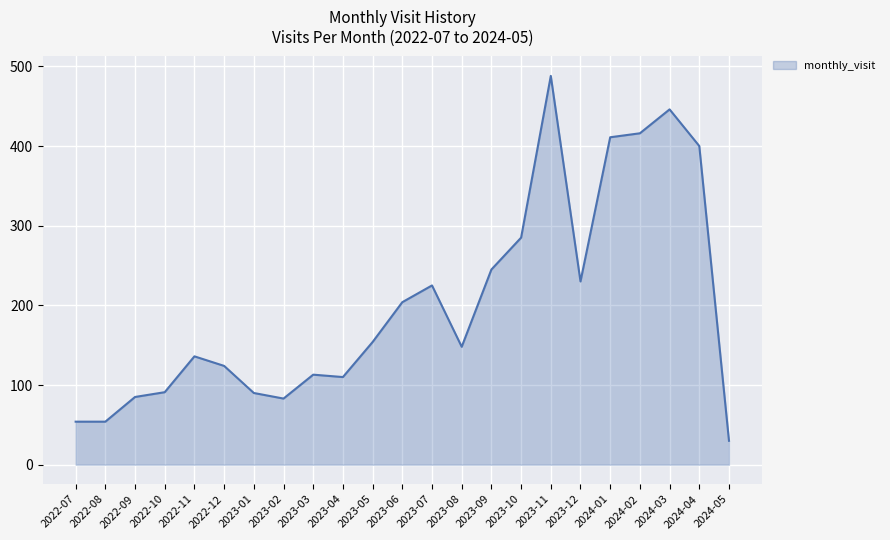

What is the difference between the maximum and minimum values?

458